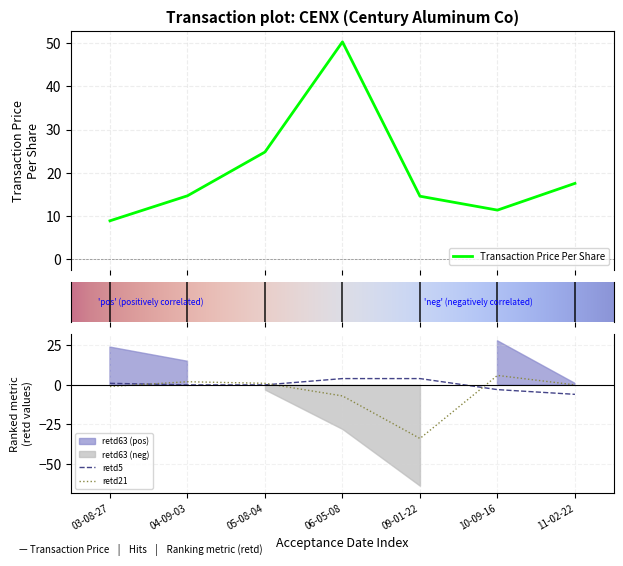

At how many categories does at least one series exceed 19?

2